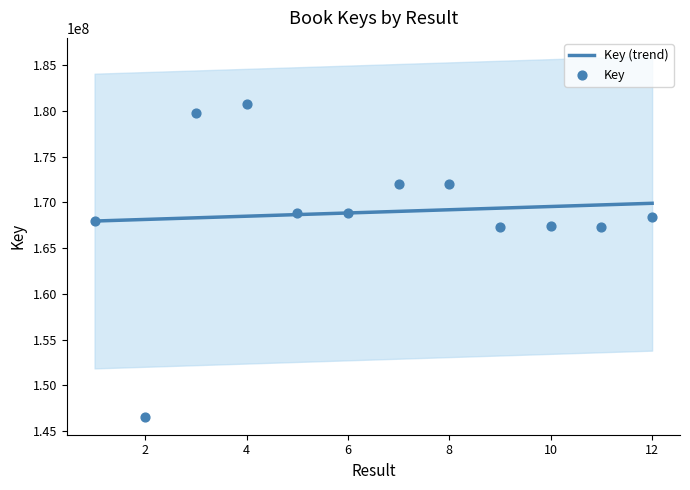

Between 1 and 12, which is larger?

12